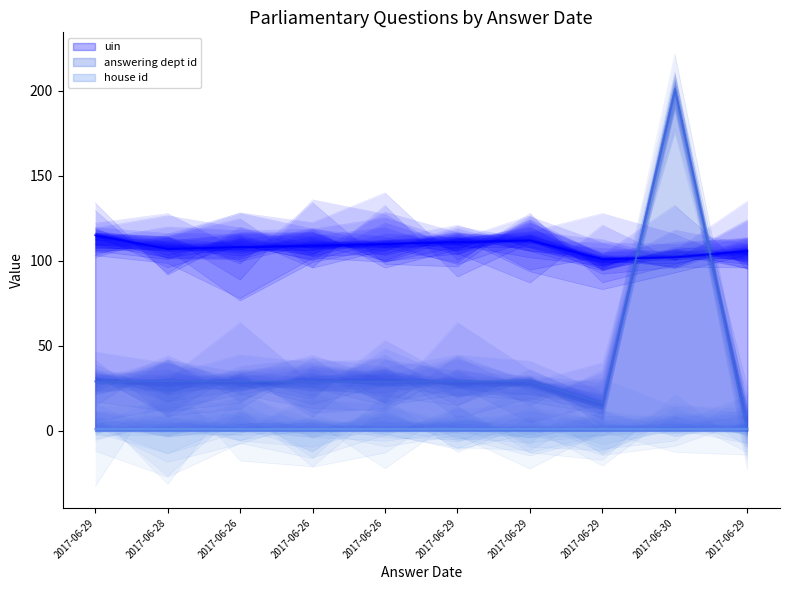

Where is the first local minimum for uin?

2017-06-28